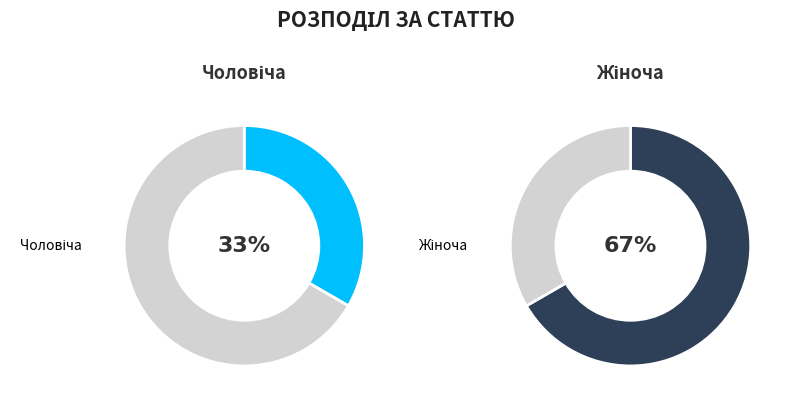

Is there a majority slice in this chart?

Yes